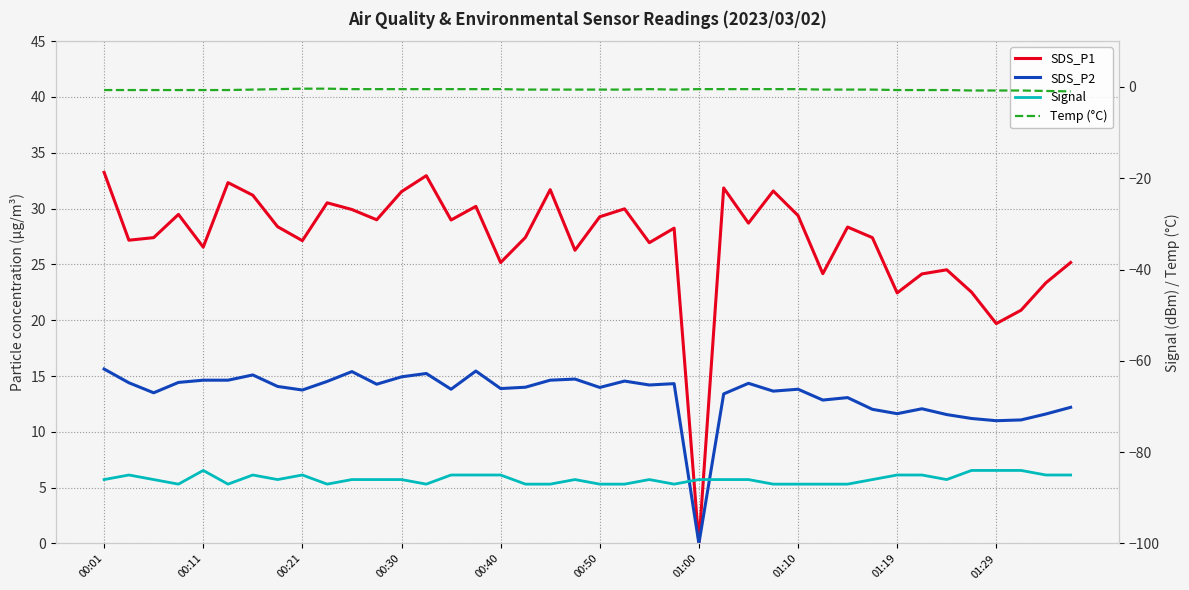

What is the average value of the Temp (°C) series?

-0.6